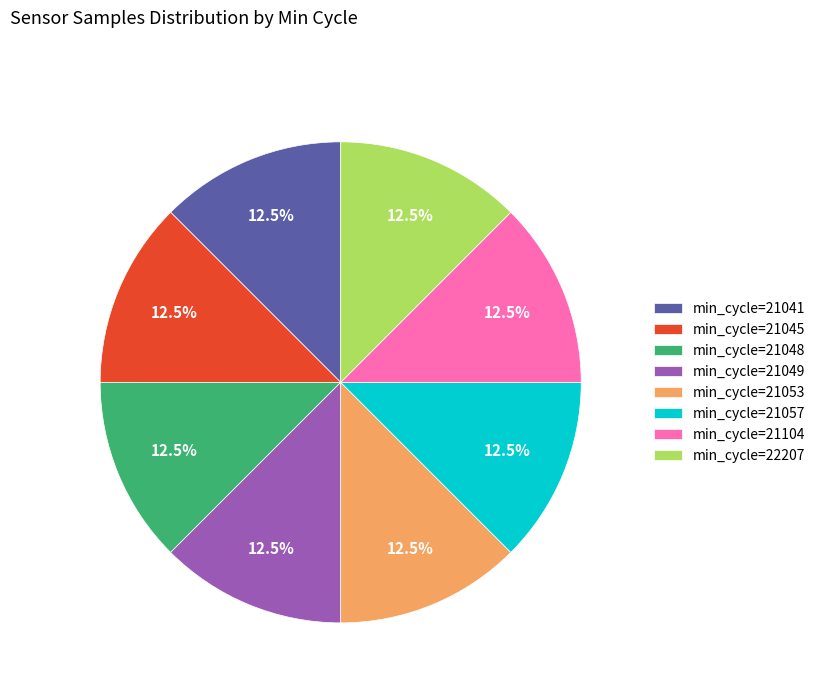

What is the ratio of the value at min_cycle=21048 to the value at min_cycle=22207?

1.0